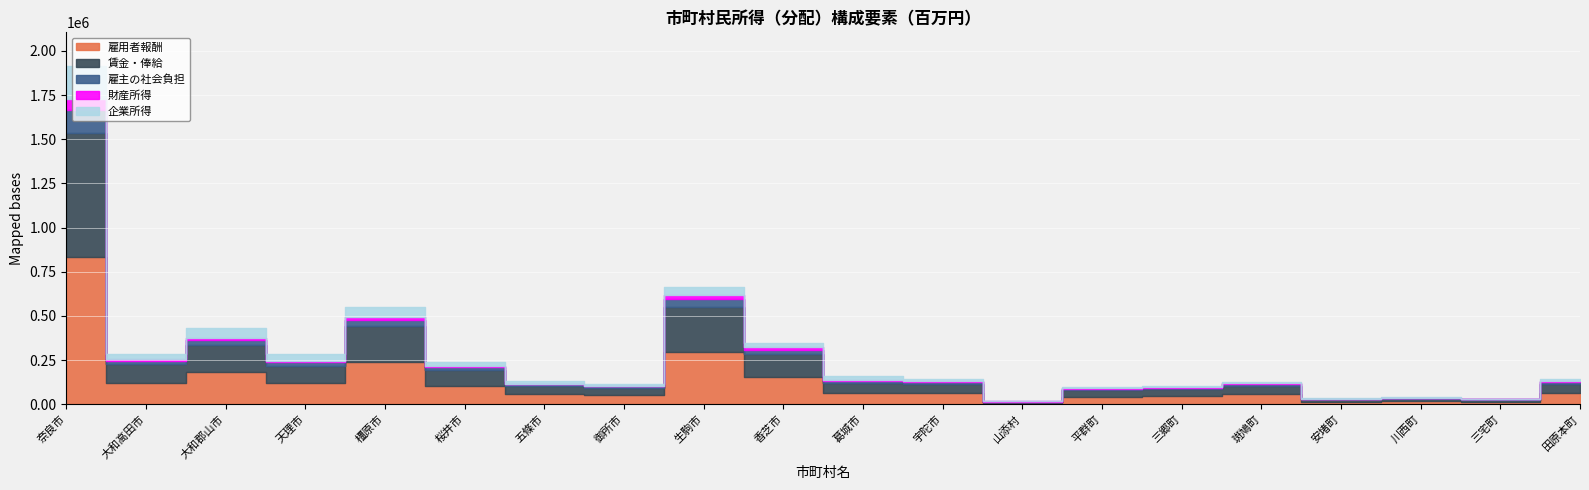

List the series in order of their peak value, highest first.

雇用者報酬, 賃金・俸給, 企業所得, 雇主の社会負担, 財産所得